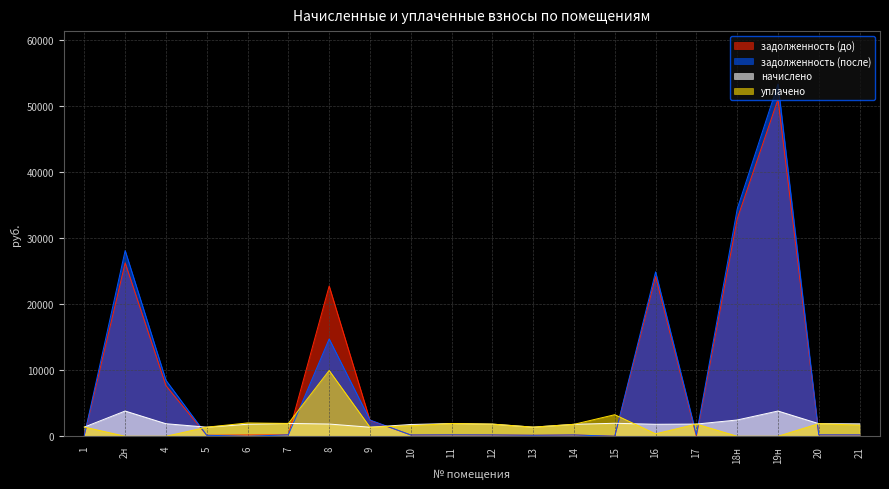

Does the chart display data point markers on the line(s)?

No